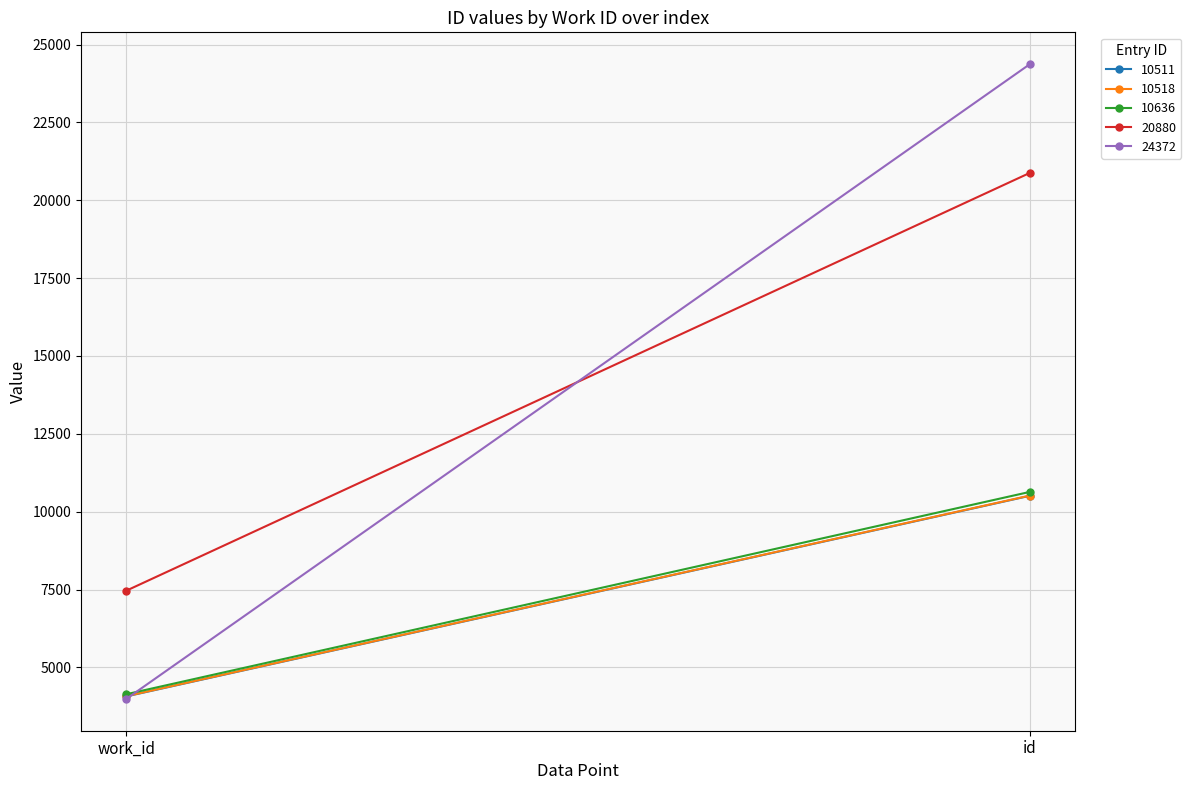

What position from the right is id?

1